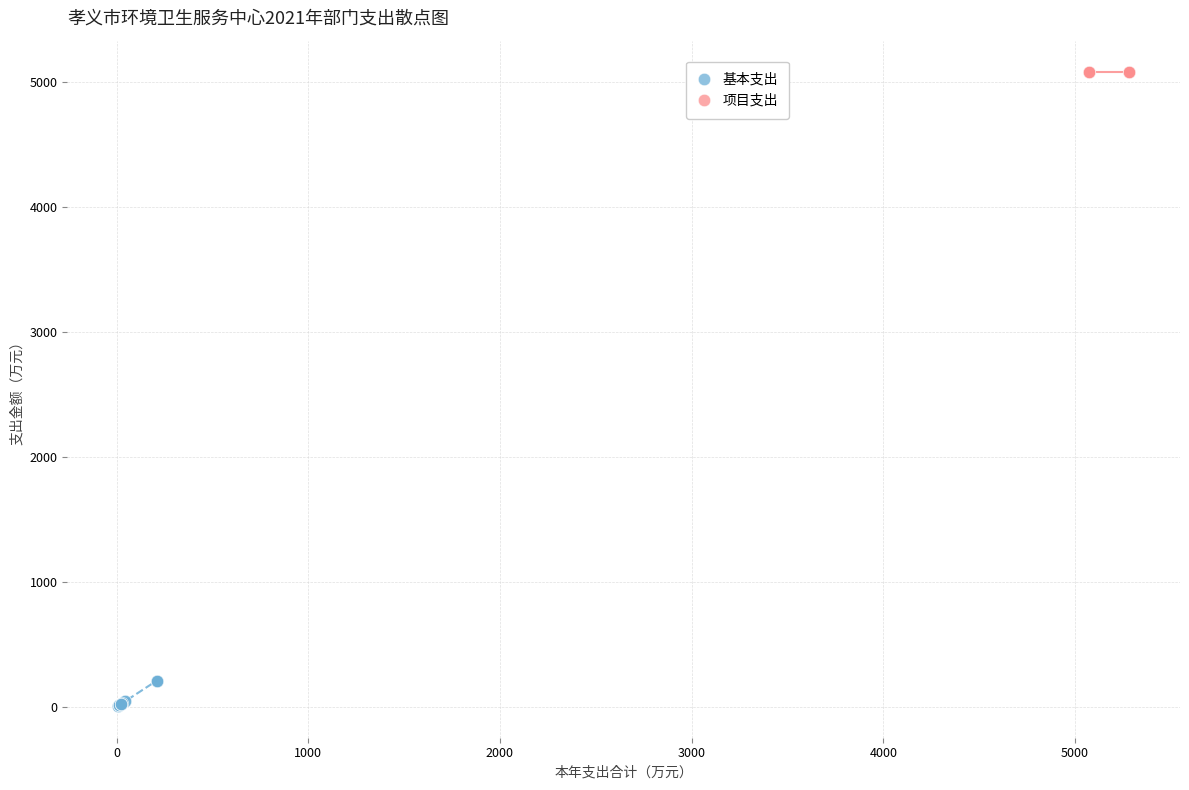

Which series reaches the maximum Y coordinate?

项目支出